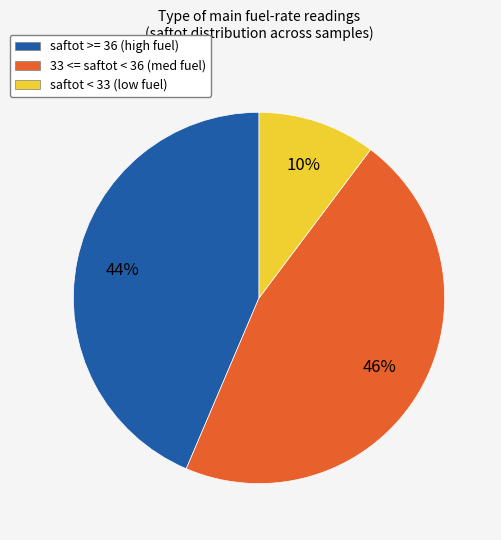

Is it true that saftot < 33 (low fuel) is 10% of the pie?

True